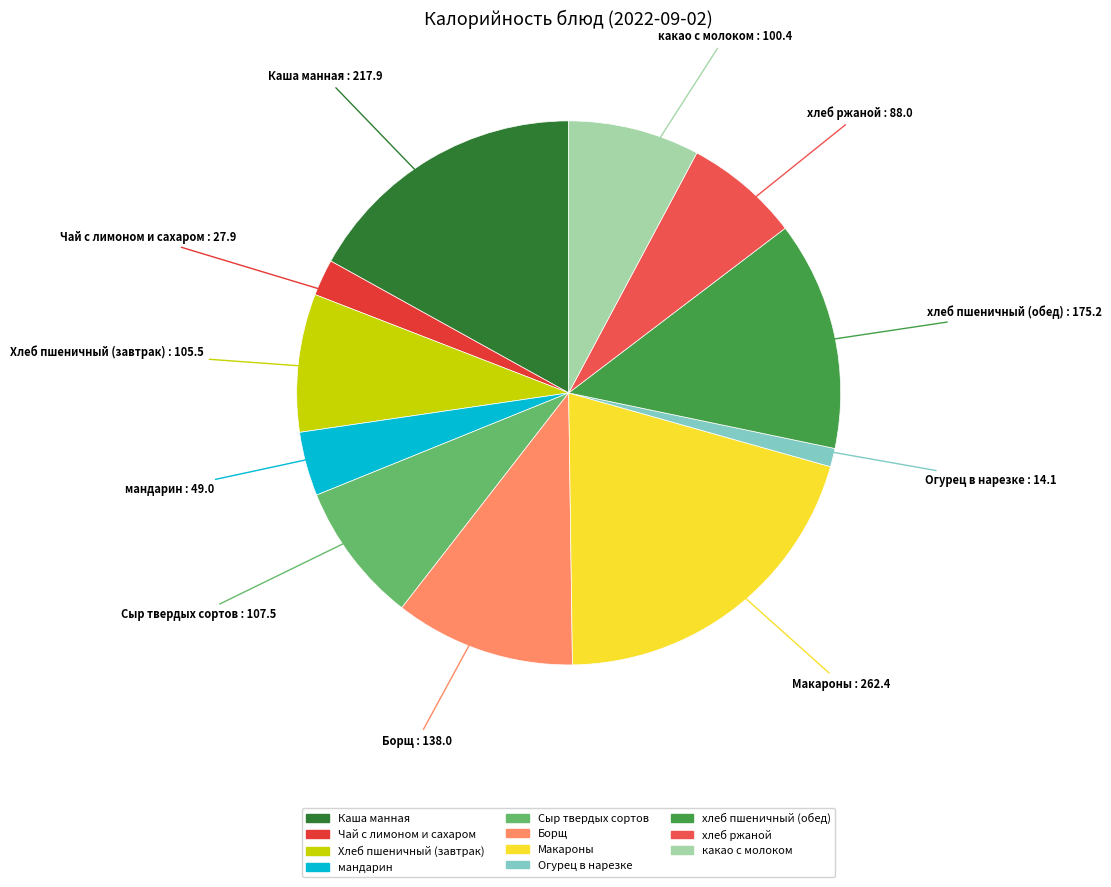

Is the sum of Хлеб пшеничный (завтрак) and Борщ greater than half?

No